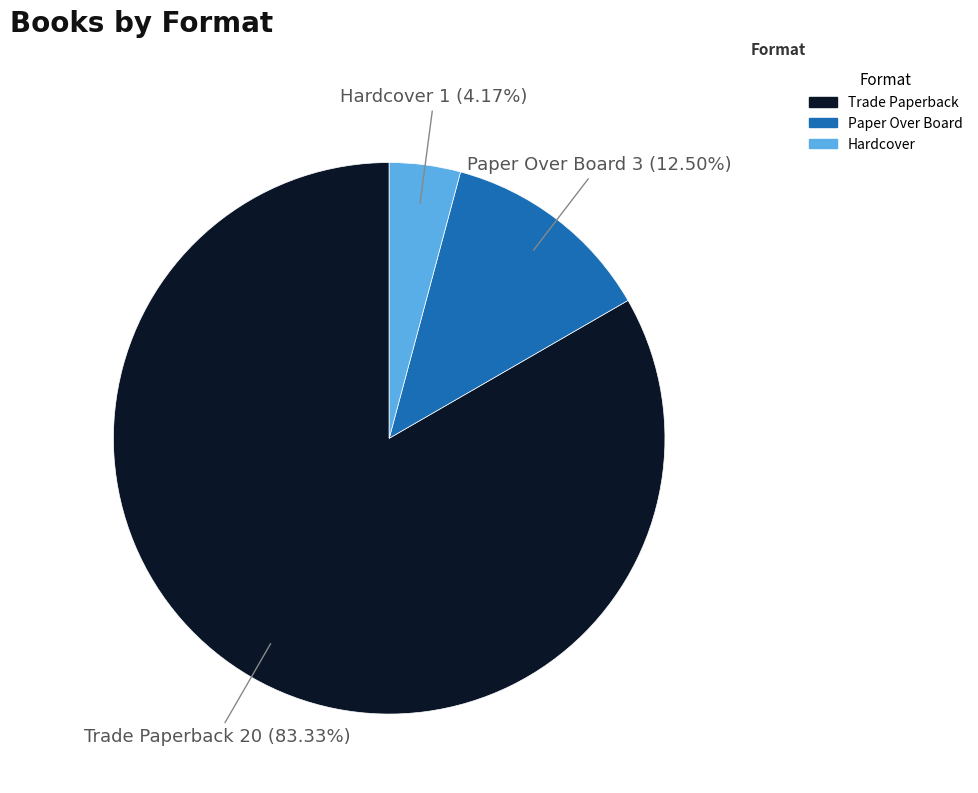

To the nearest percent, what is the combined percentage of Trade Paperback and Paper Over Board?

96%